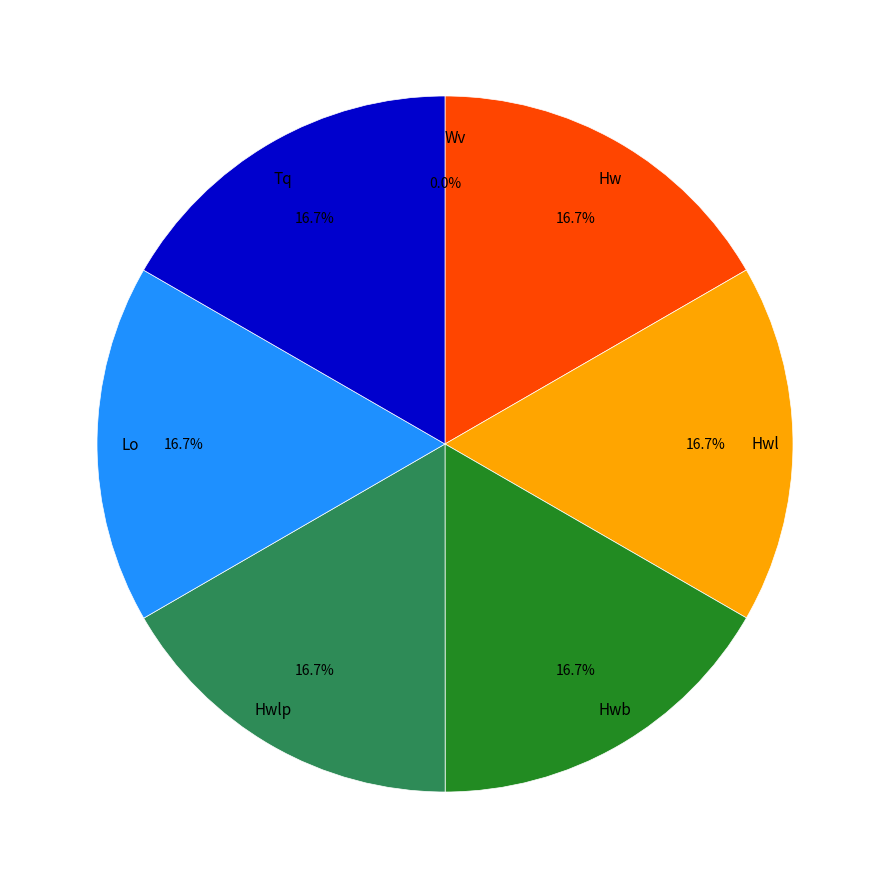

To the nearest percent, what is the average slice percentage?

14%